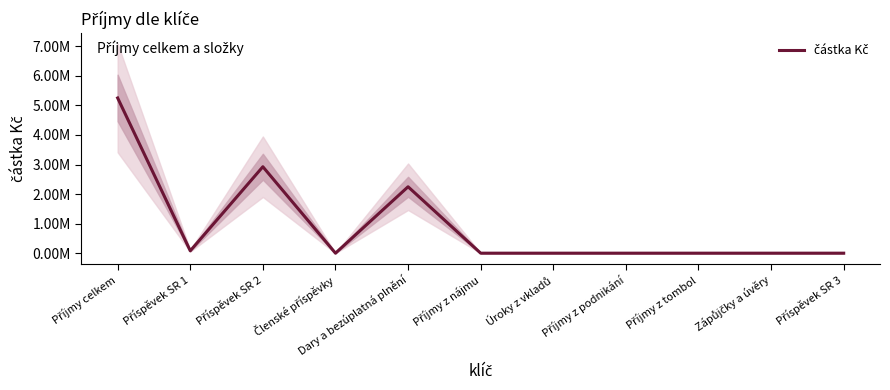

The value at Příspěvek SR 1 is 80000.0. True or false?

True